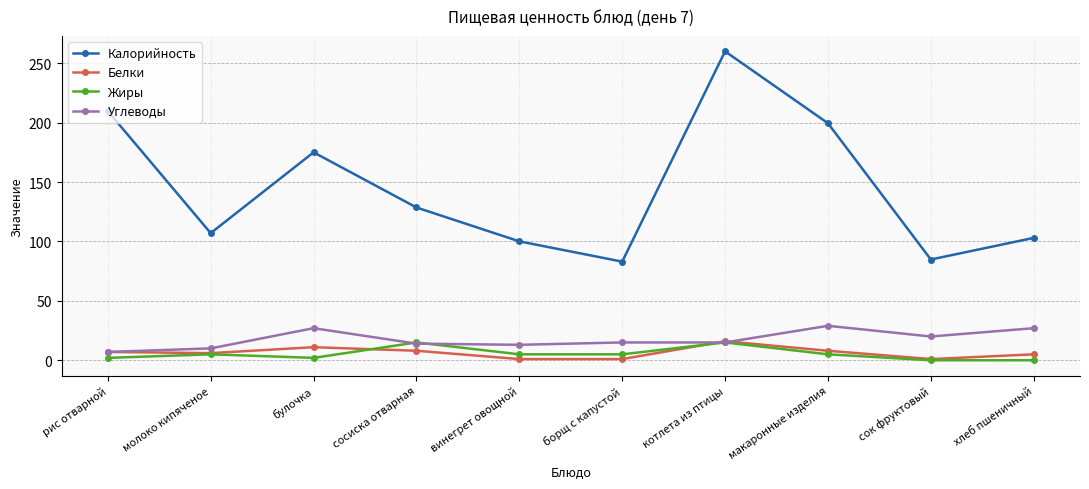

What is the label of the 1st point from the left?

рис отварной